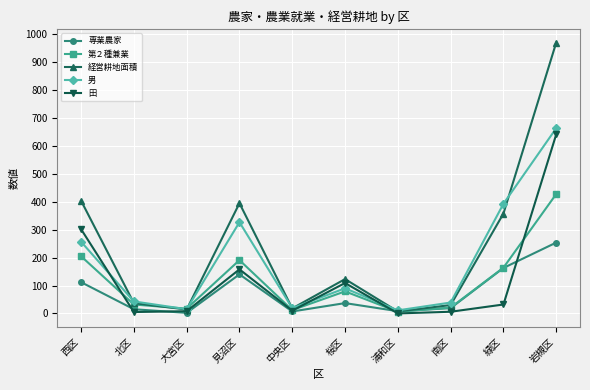

Is it true that 田 equals 10 at 中央区?

True